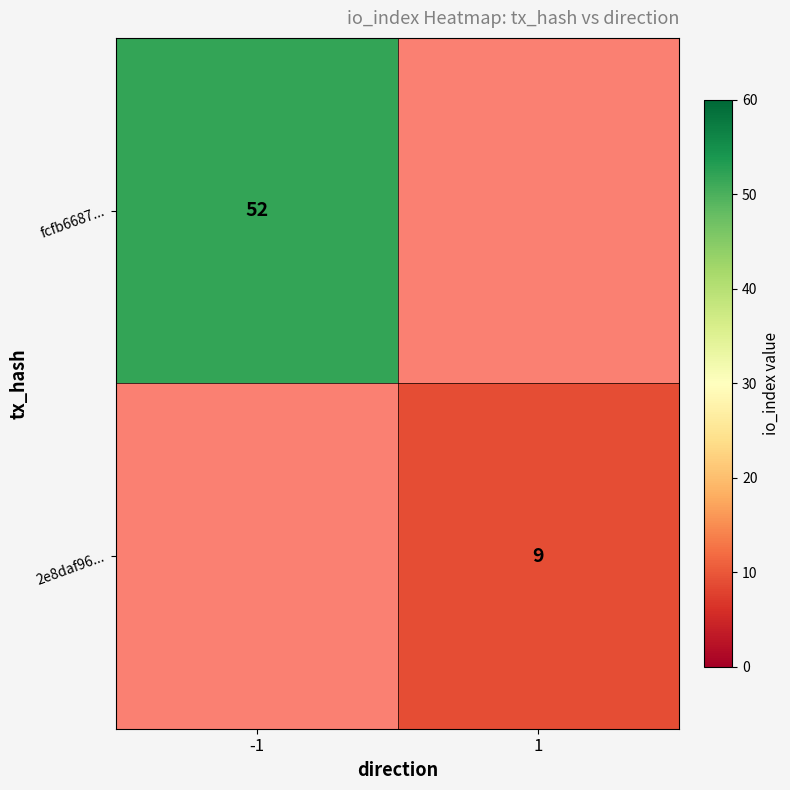

True or false: fcfb6687... has a value of 52 at -1.

True